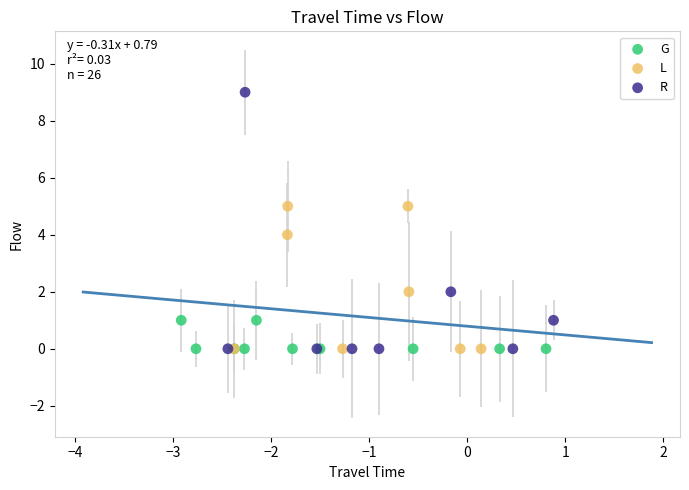

Which series has the widest spread of Y values?

R